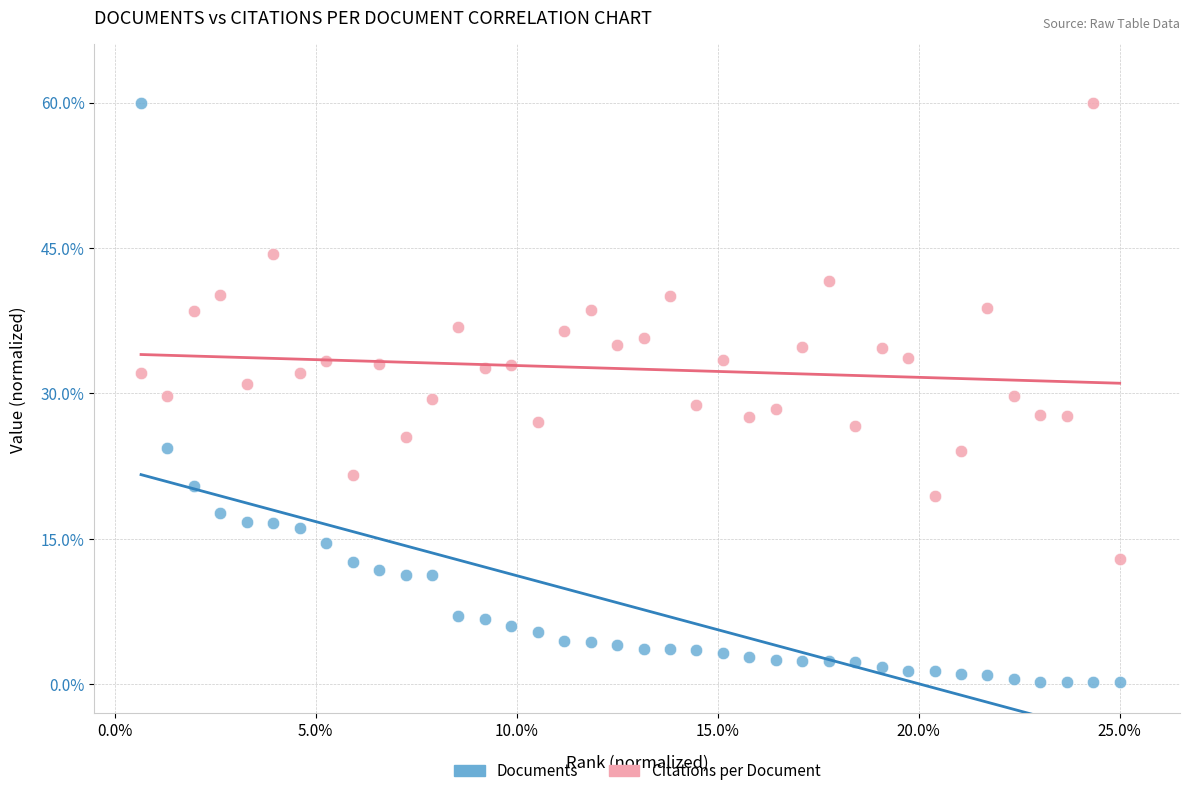

Which series contains the lowest Y value?

Documents